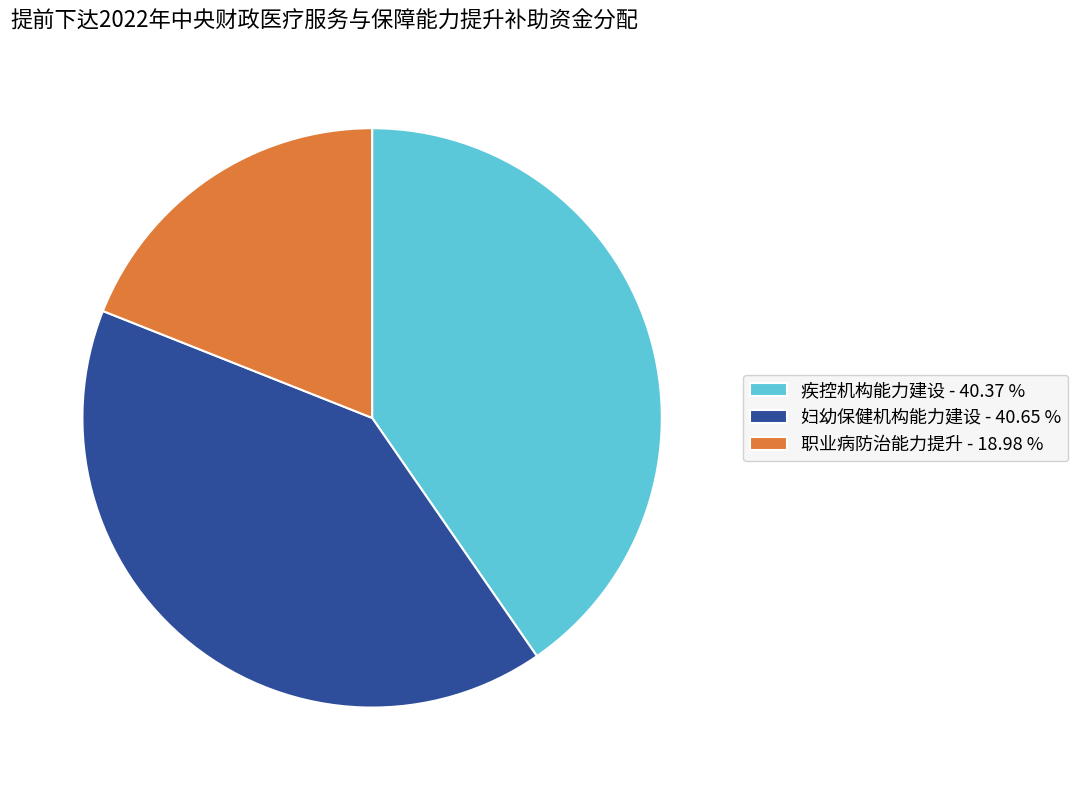

Is the sum of 妇幼保健机构能力建设 - 40.65 % and 职业病防治能力提升 - 18.98 % greater than half?

Yes